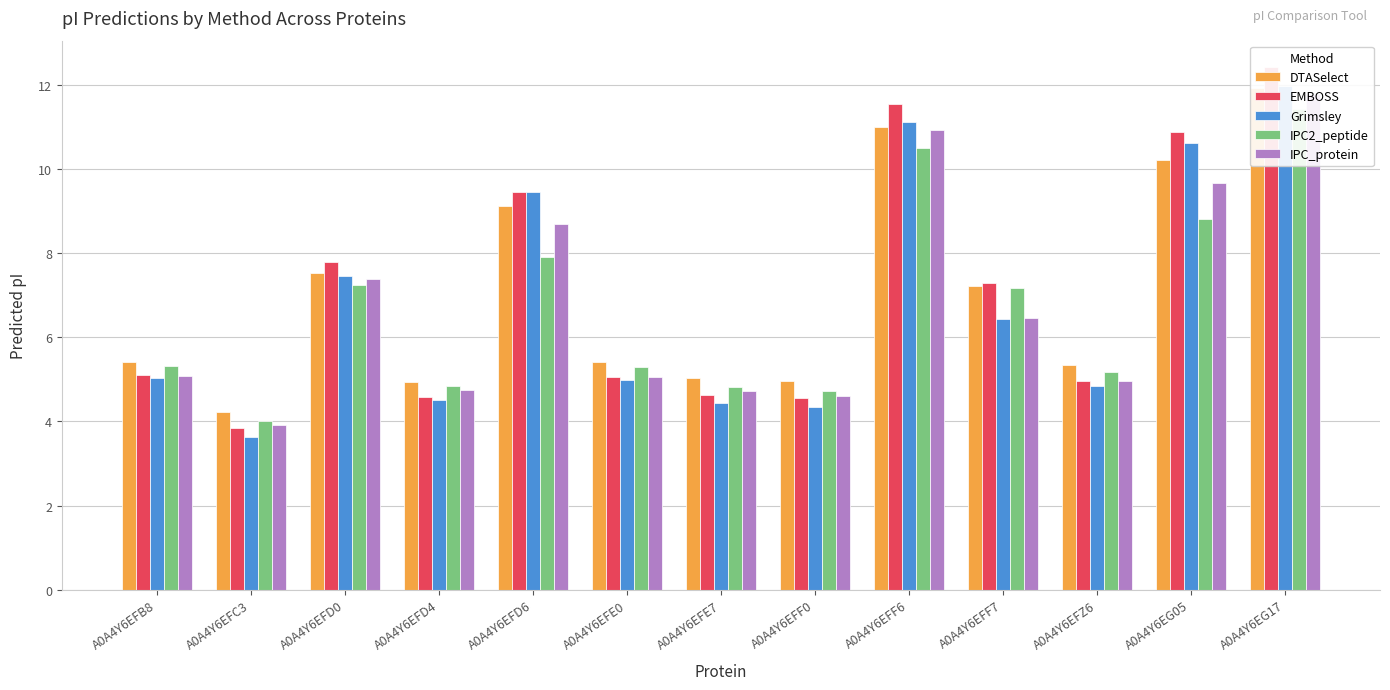

Reading left to right, list all the values displayed in this chart.

DTASelect: 5.4	4.2	7.5	4.9	9.1	5.4	5.0	5.0	11.0	7.2	5.3	10.2	11.9
EMBOSS: 5.1	3.8	7.8	4.6	9.4	5.1	4.6	4.5	11.5	7.3	5.0	10.9	12.4
Grimsley: 5.0	3.6	7.5	4.5	9.5	5.0	4.4	4.3	11.1	6.4	4.8	10.6	12.0
IPC2_peptide: 5.3	4.0	7.2	4.9	7.9	5.3	4.8	4.7	10.5	7.2	5.2	8.8	11.4
IPC_protein: 5.1	3.9	7.4	4.7	8.7	5.1	4.7	4.6	10.9	6.5	5.0	9.7	11.8